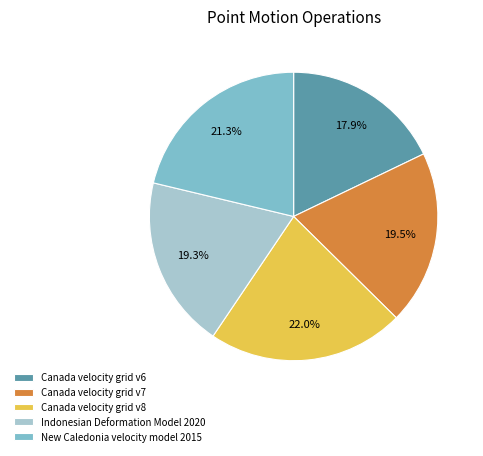

Is it true that Canada velocity grid v8 is 9% of the pie?

False